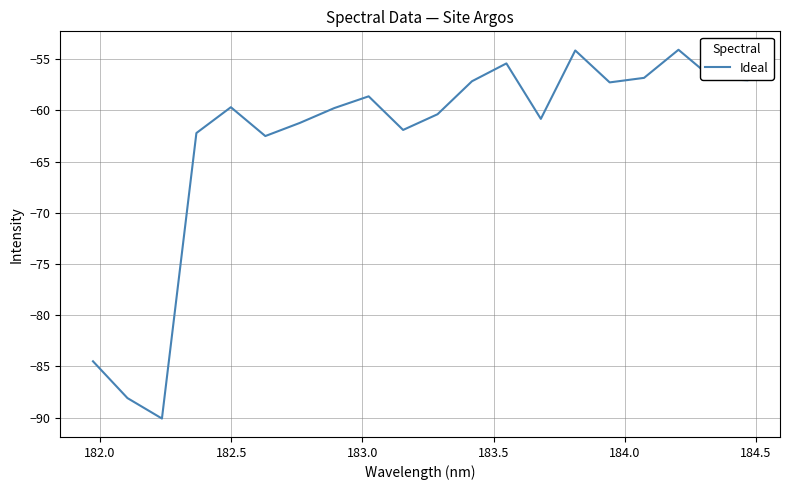

What is the minimum value shown in the chart?

-90.1